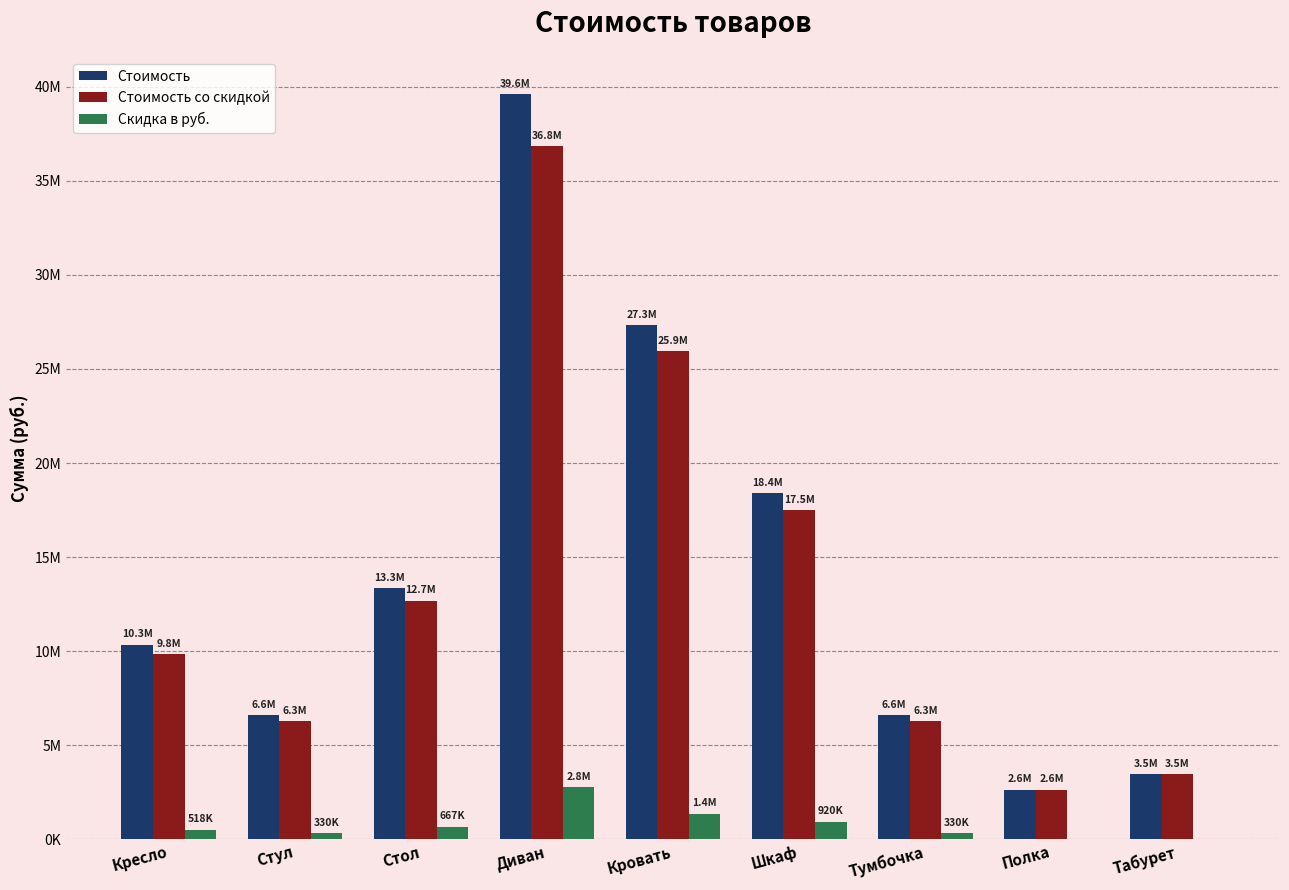

What is the approximate value of Стоимость at Шкаф, to the nearest 10?

18400000